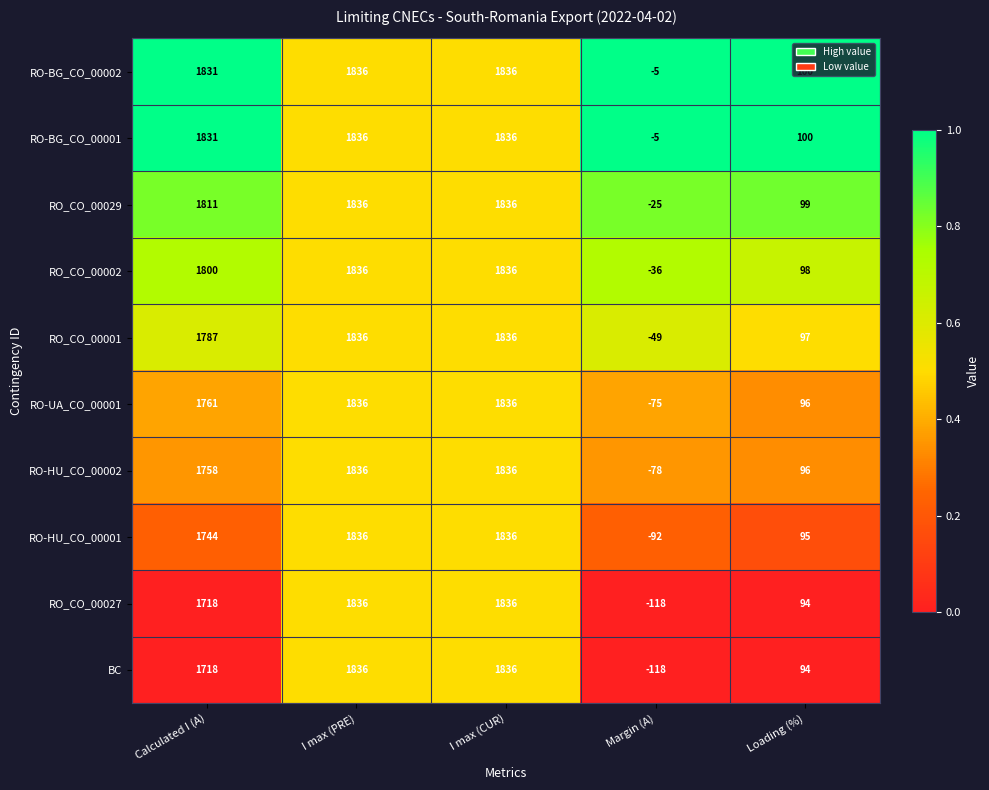

At which label does RO-BG_CO_00001 reach its minimum?

Margin (A)